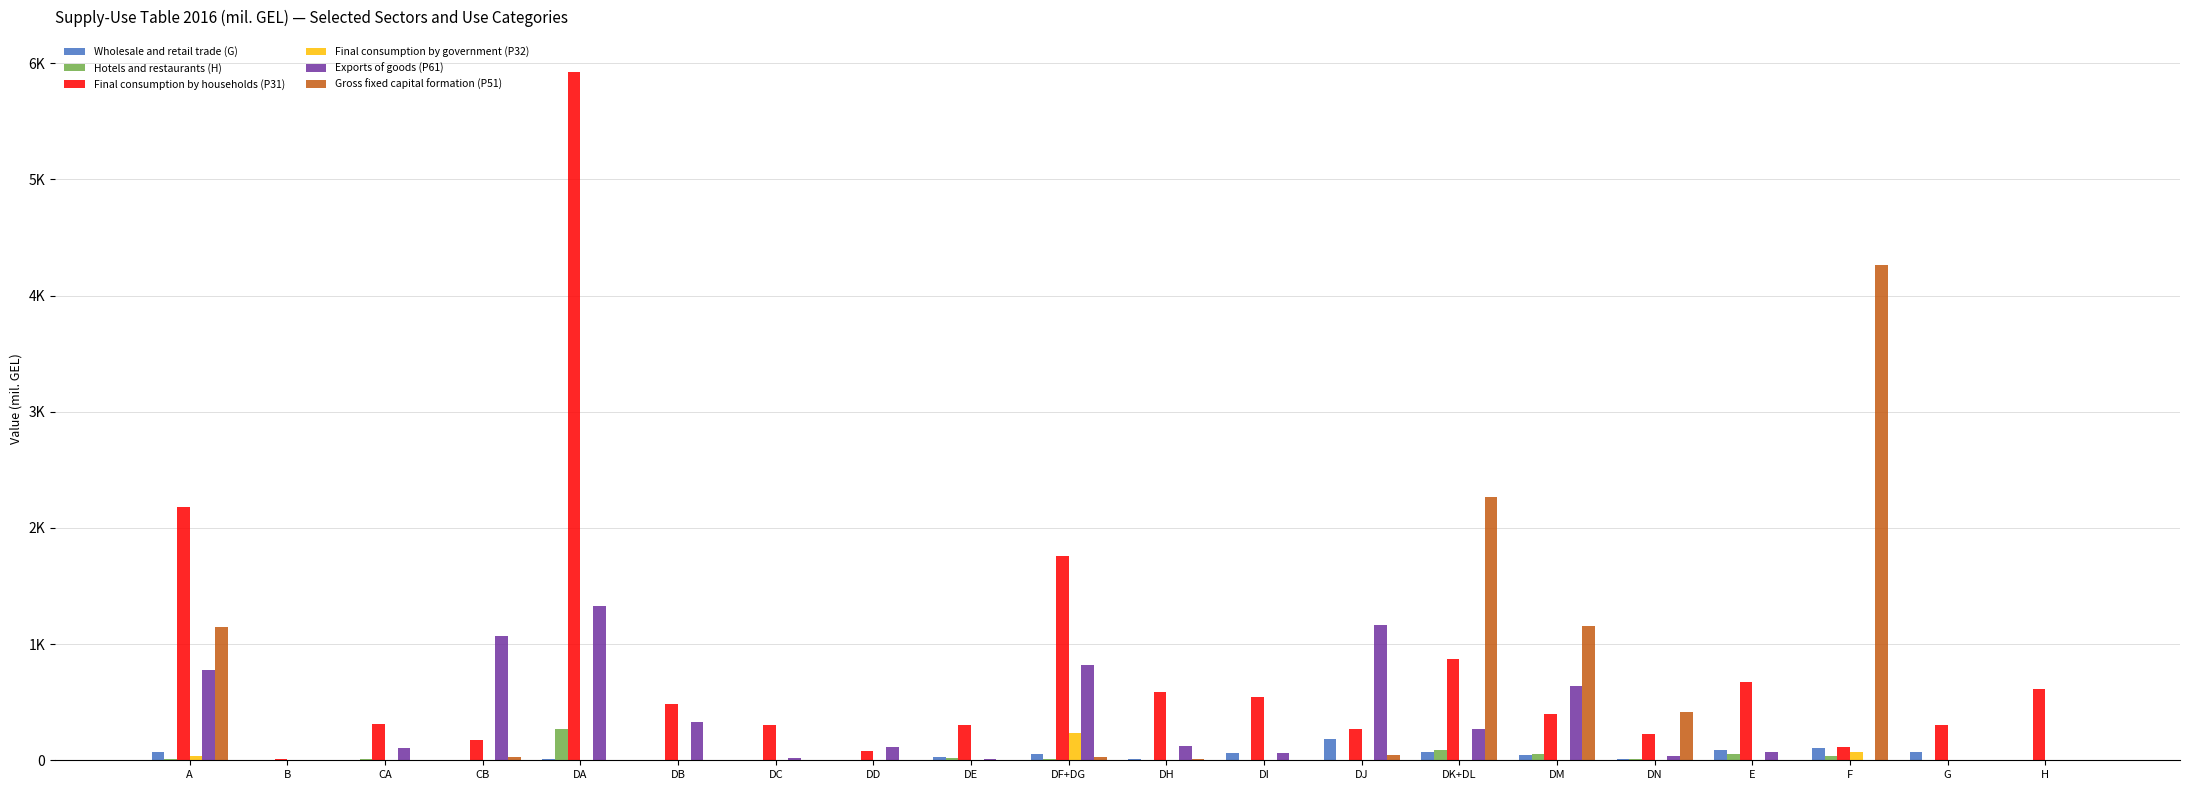

Reading left to right, what are all the values shown in this chart?

Wholesale and retail trade (G): A=73.1	B=0.2	CA=5.5	CB=0.2	DA=13.7	DB=1.8	DC=0.7	DD=0.8	DE=28.6	DF+DG=53.7	DH=9.2	DI=63.8	DJ=182.9	DK+DL=73.4	DM=44.9	DN=8.2	E=86.0	F=102.3	G=73.1	H=1.9
Hotels and restaurants (H): A=14.3	B=4.5	CA=9.2	CB=0.0	DA=268.0	DB=4.3	DC=0.0	DD=0.0	DE=23.1	DF+DG=12.6	DH=1.6	DI=1.9	DJ=0.0	DK+DL=85.3	DM=52.2	DN=9.6	E=55.5	F=33.8	G=2.7	H=5.0
Final consumption by households (P31): A=2177.7	B=9.5	CA=310.8	CB=171.6	DA=5928.4	DB=482.4	DC=306.1	DD=80.8	DE=305.8	DF+DG=1754.3	DH=586.6	DI=541.3	DJ=265.2	DK+DL=870.7	DM=399.9	DN=223.5	E=673.1	F=112.0	G=304.1	H=610.5
Final consumption by government (P32): A=34.5	B=0.0	CA=0.0	CB=1.6	DA=0.0	DB=0.0	DC=0.0	DD=0.0	DE=0.0	DF+DG=234.5	DH=0.0	DI=0.0	DJ=0.0	DK+DL=0.0	DM=0.0	DN=0.0	E=0.0	F=73.7	G=0.0	H=0.0
Exports of goods (P61): A=773.2	B=1.0	CA=108.2	CB=1065.8	DA=1331.5	DB=326.8	DC=20.6	DD=110.5	DE=15.0	DF+DG=817.5	DH=125.8	DI=65.6	DJ=1161.1	DK+DL=271.1	DM=635.8	DN=36.1	E=72.5	F=0.0	G=0.0	H=0.0
Gross fixed capital formation (P51): A=1146.4	B=0.0	CA=0.0	CB=30.0	DA=0.0	DB=0.0	DC=0.0	DD=0.0	DE=0.0	DF+DG=26.5	DH=7.3	DI=0.0	DJ=45.0	DK+DL=2262.0	DM=1155.7	DN=416.2	E=0.0	F=4263.8	G=0.0	H=0.0